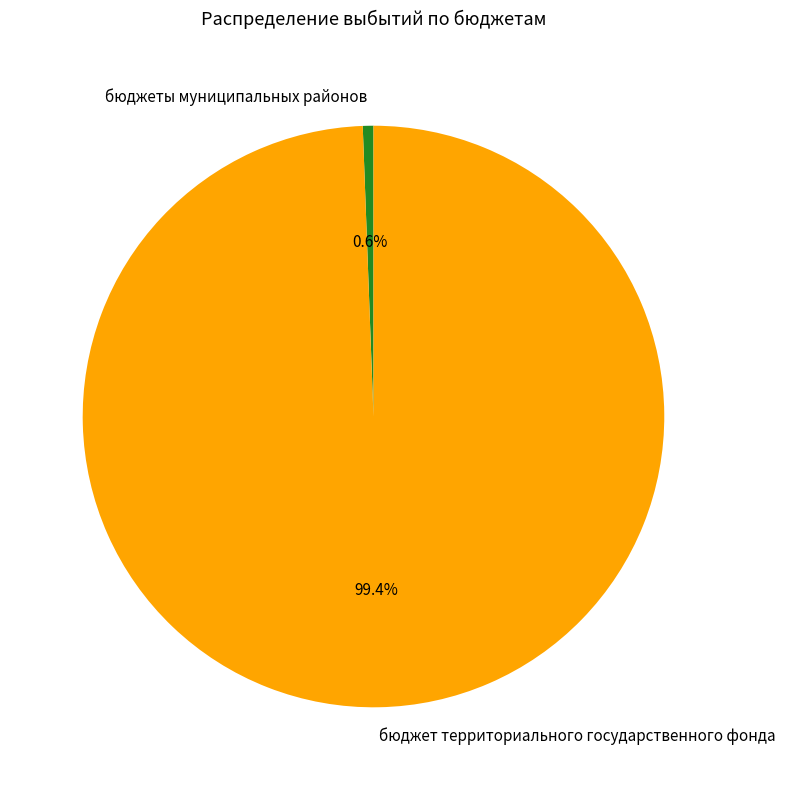

Does бюджет территориального государственного фонда account for over 50% of the chart?

Yes